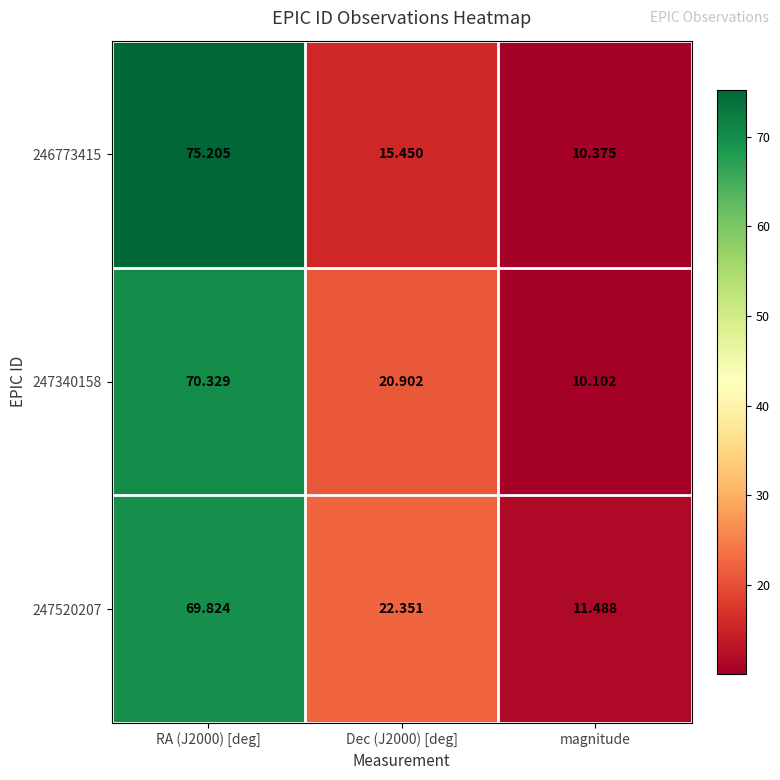

At which label does 246773415 reach its minimum?

magnitude